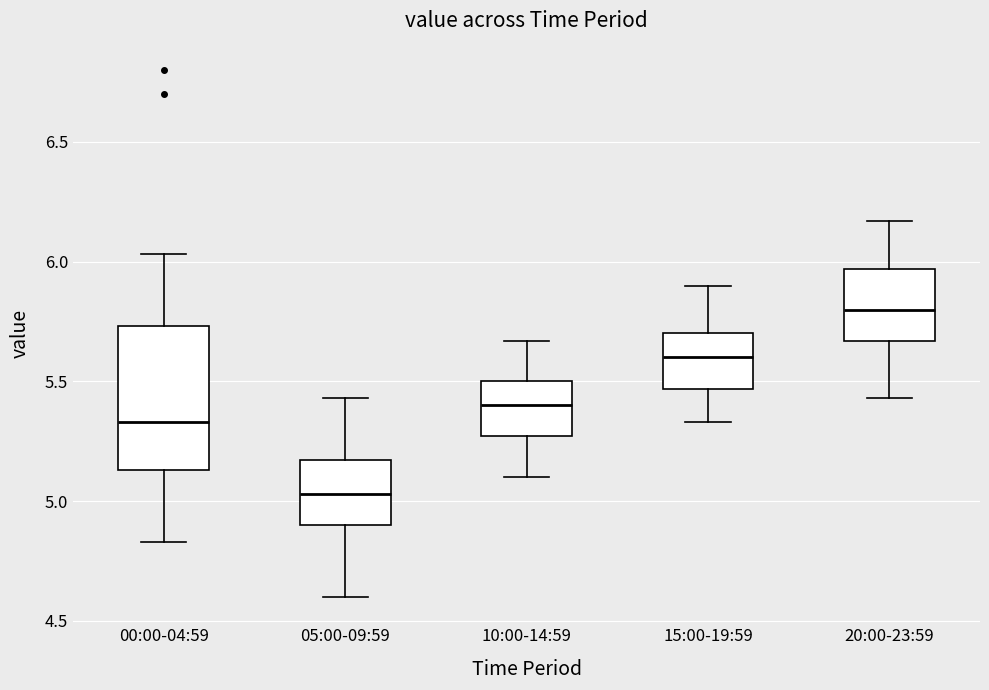

Which box has the highest median line?

20:00-23:59